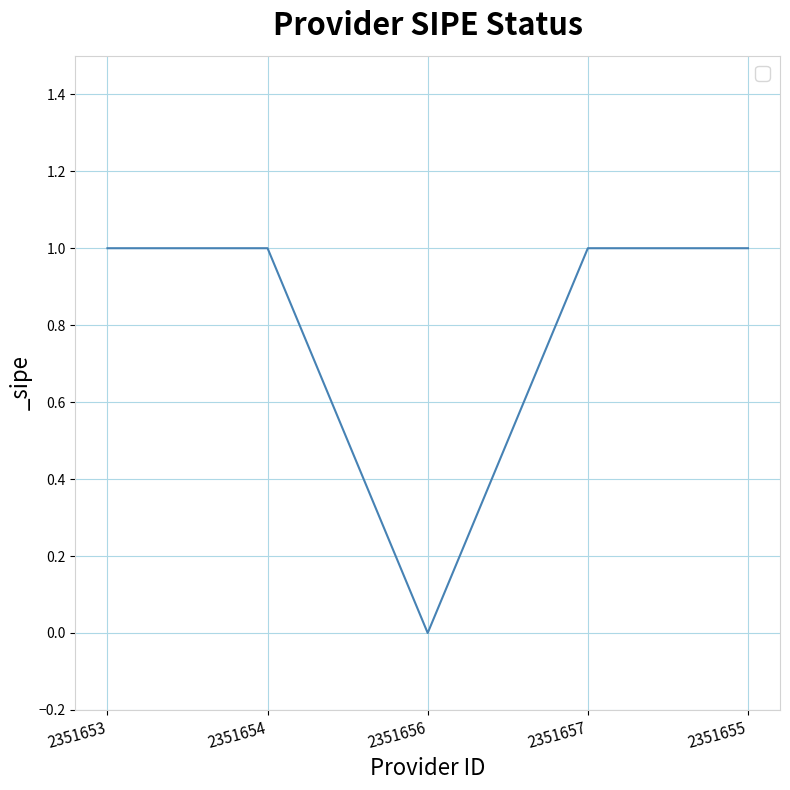

What is the average value?

1